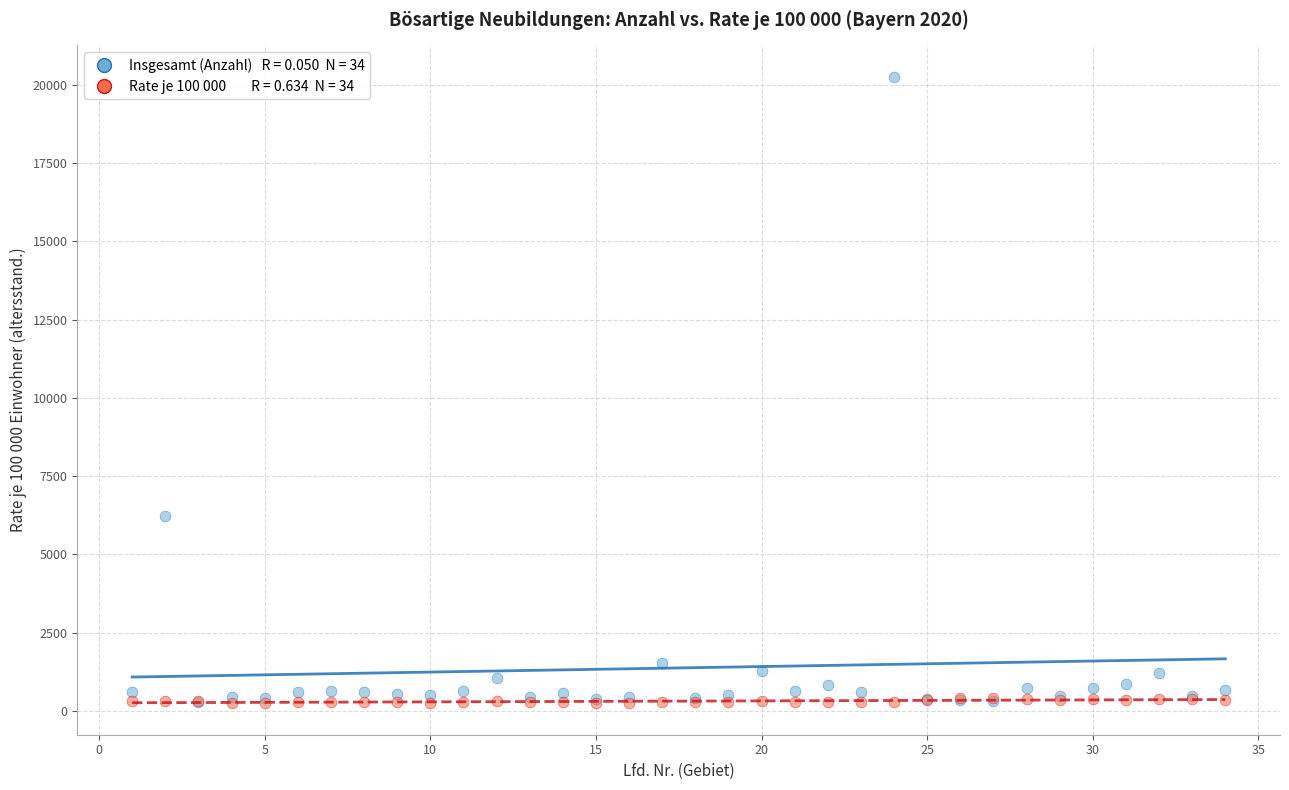

Across all series, what Y value is closest to 10252?

6213.0